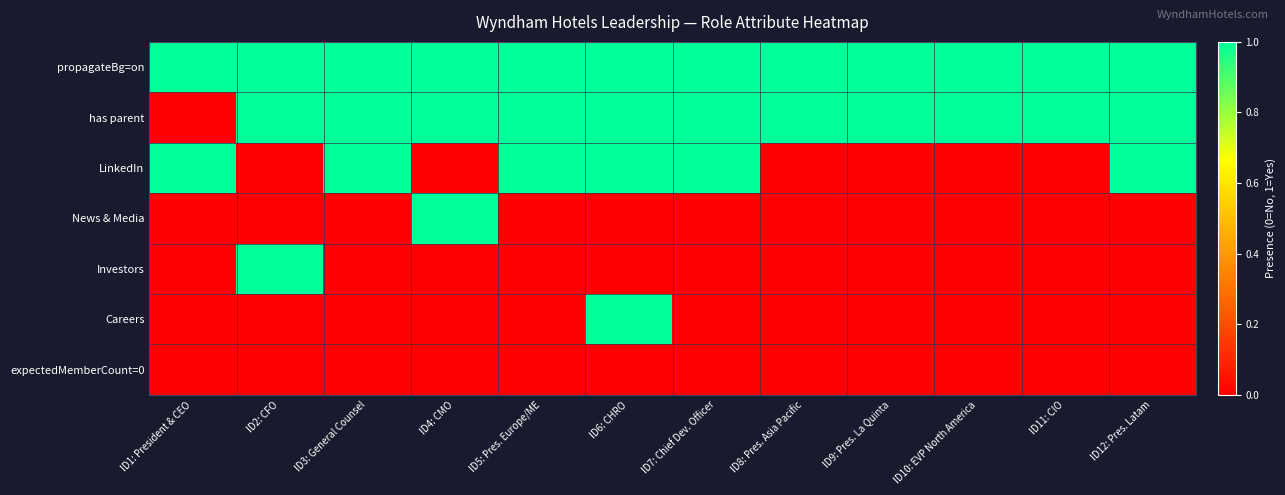

Count the number of data series in this chart.

7